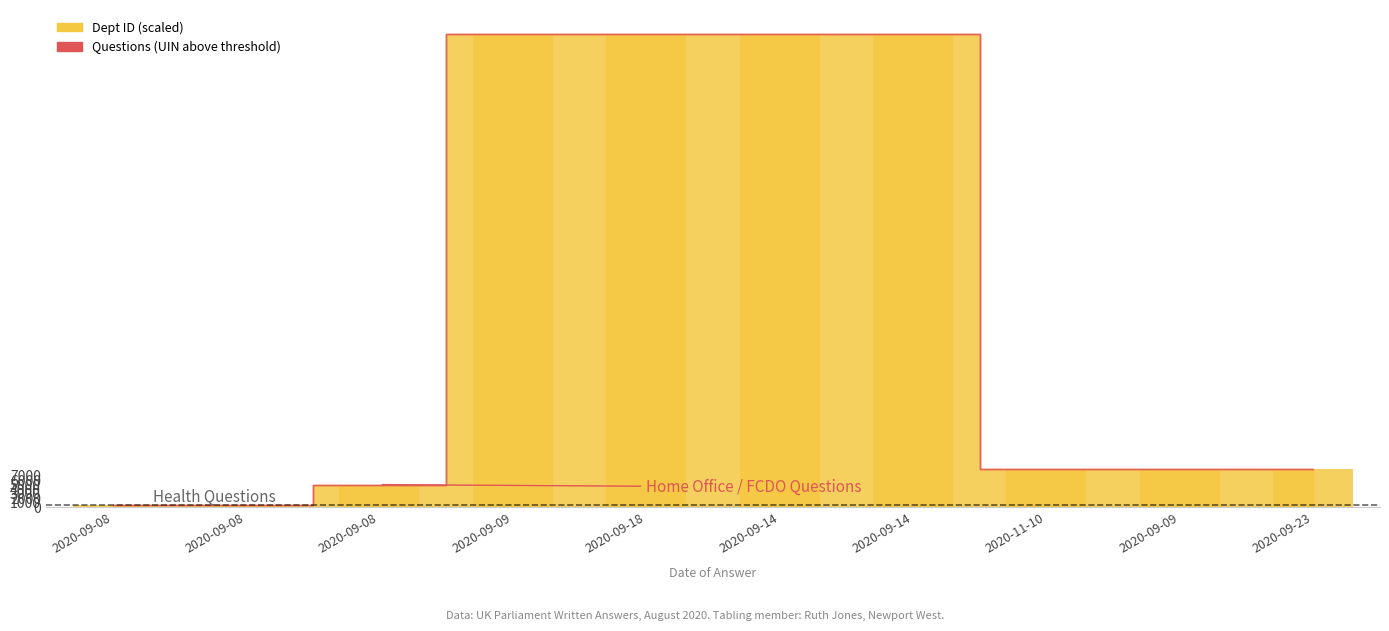

Reading left to right, extract all data points from this chart.

2020-09-08=500	2020-09-08=500	2020-09-08=5000	2020-09-09=104000	2020-09-18=104000	2020-09-14=104000	2020-09-14=104000	2020-11-10=8500	2020-09-09=8500	2020-09-23=8500